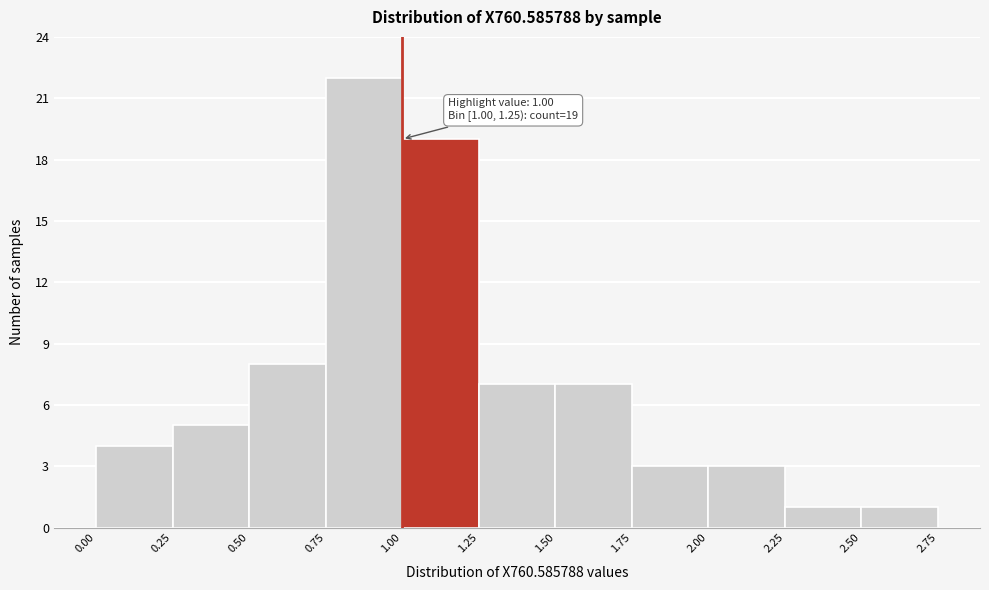

Over which range of the x-axis is the bar tallest?

0.75 to 1.00